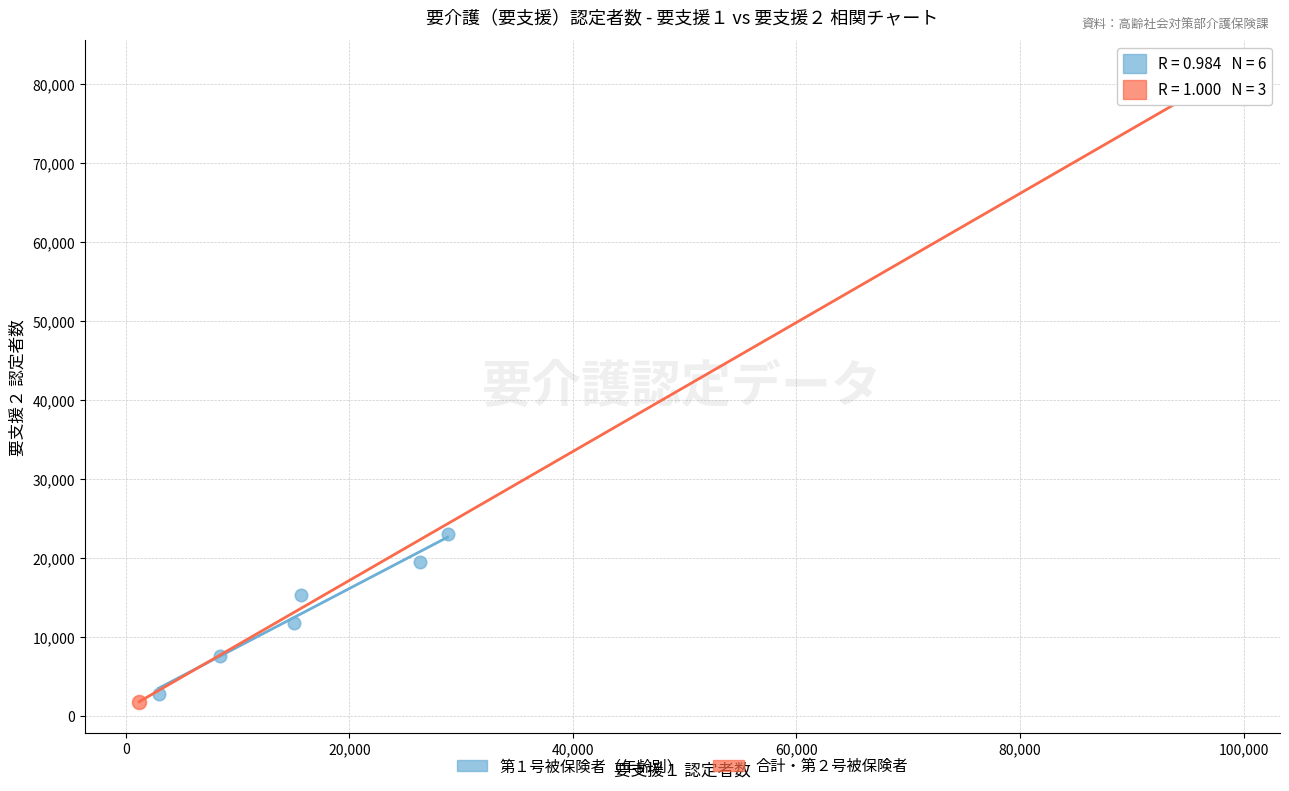

Which series has the widest spread of Y values?

合計・第２号被保険者